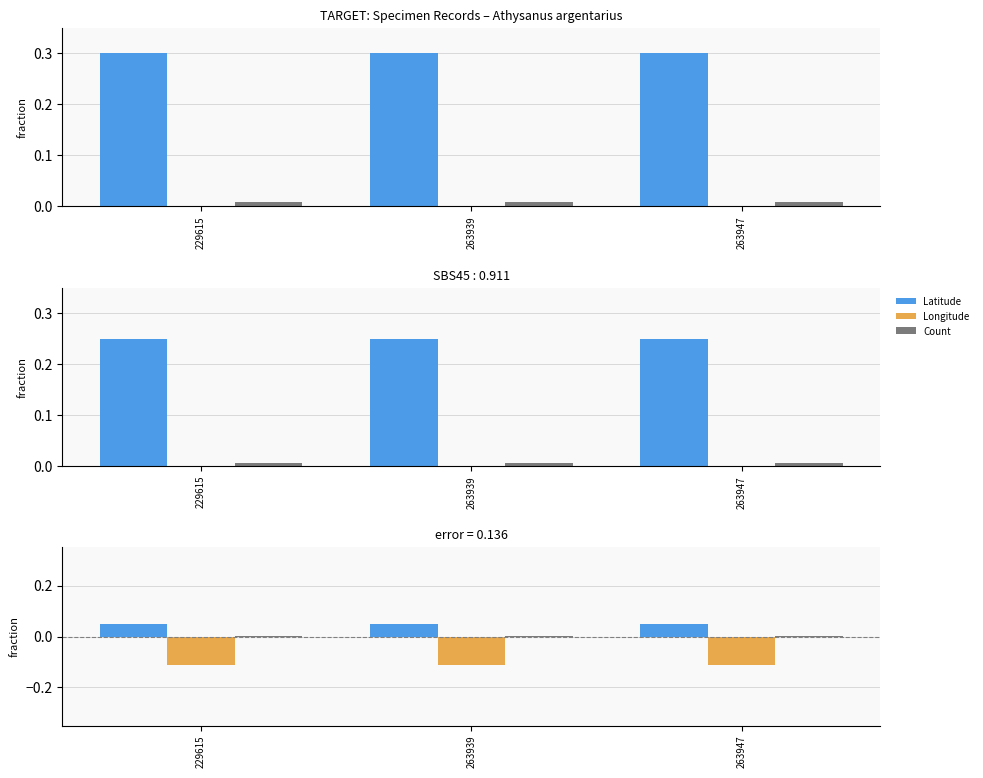

Reading right to left, transcribe all the data shown in this chart.

Latitude: 263947=0.0	263939=0.0	229615=0.0
Longitude: 263947=-0.1	263939=-0.1	229615=-0.1
Count: 263947=0.0	263939=0.0	229615=0.0